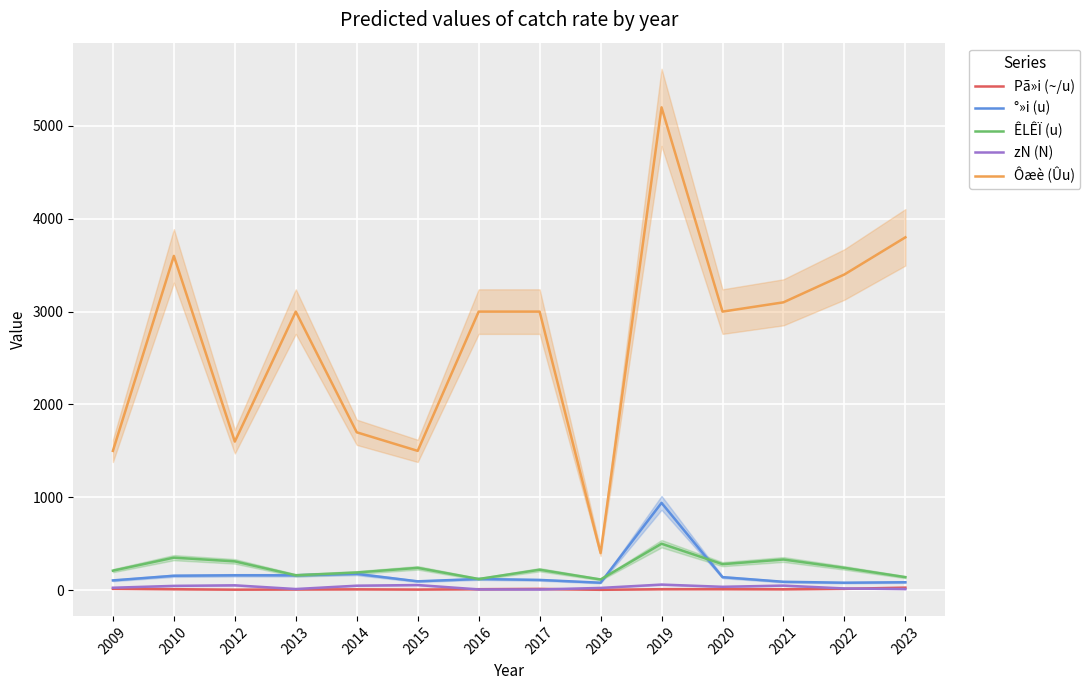

After their last crossing, which series has the higher values: zN (N) or Pã»i (~/u)?

Pã»i (~/u)